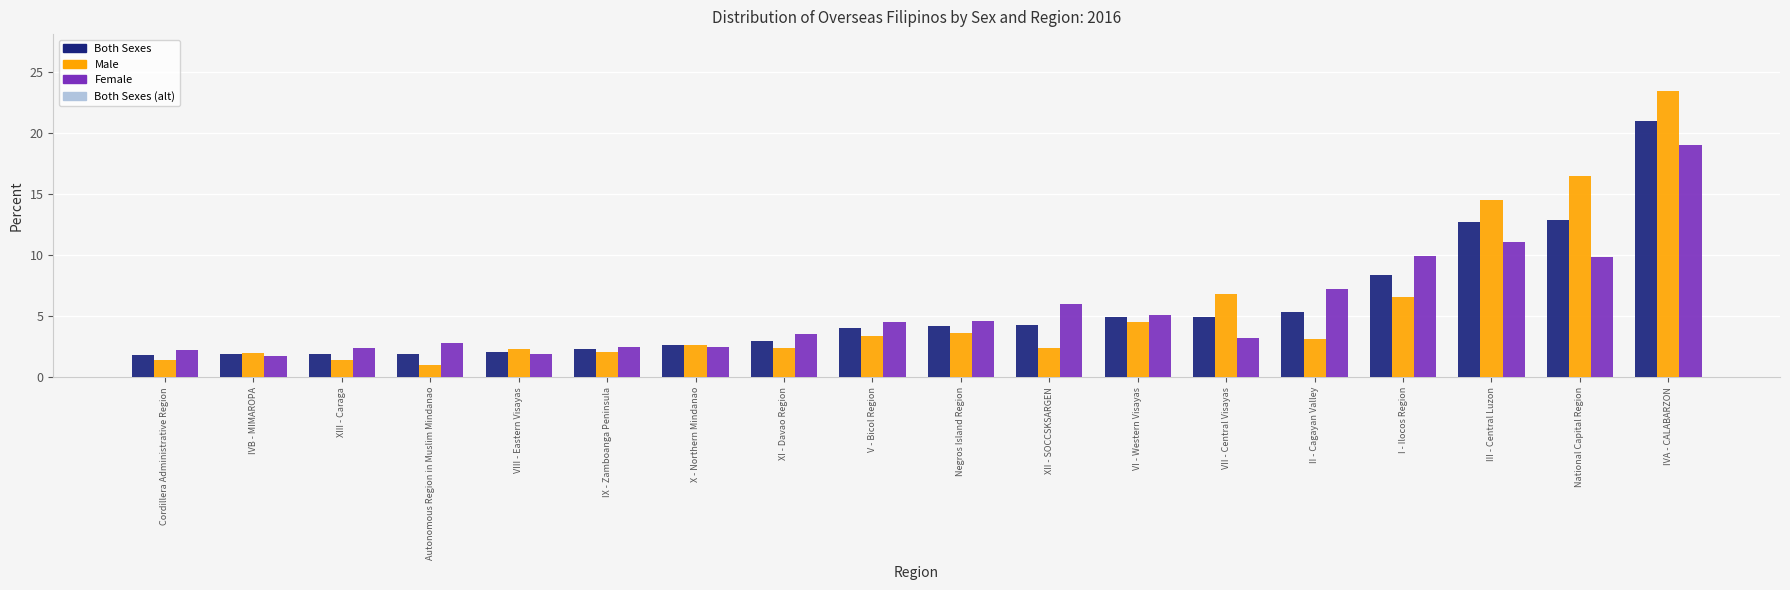

What is the value of the Male bar at the 6th from the left?

2.1